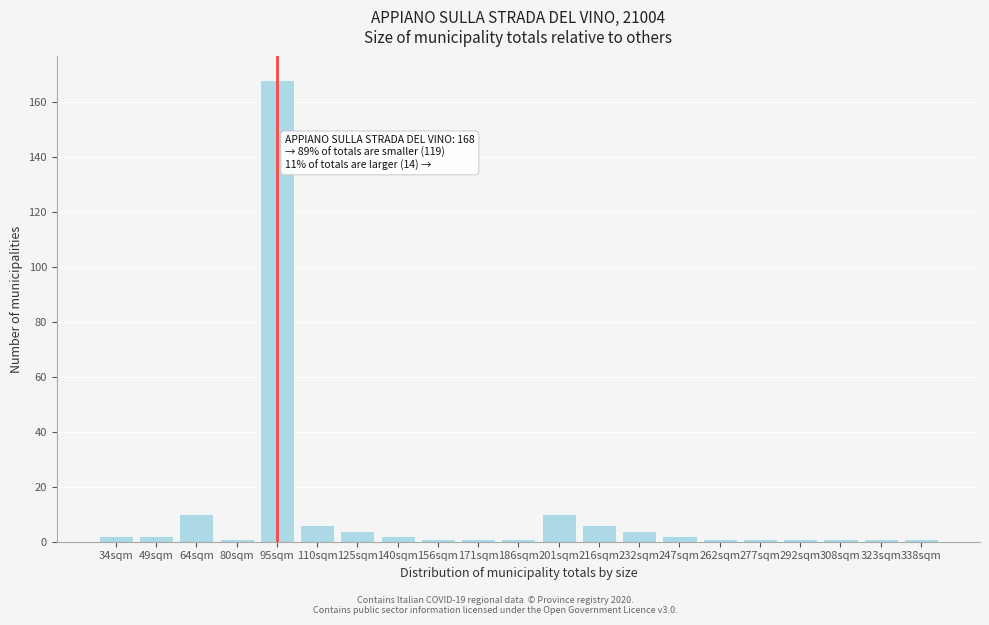

Reading left to right, list all the values displayed in this chart.

2	2	10	1	168	6	4	2	1	1	1	10	6	4	2	1	1	1	1	1	1